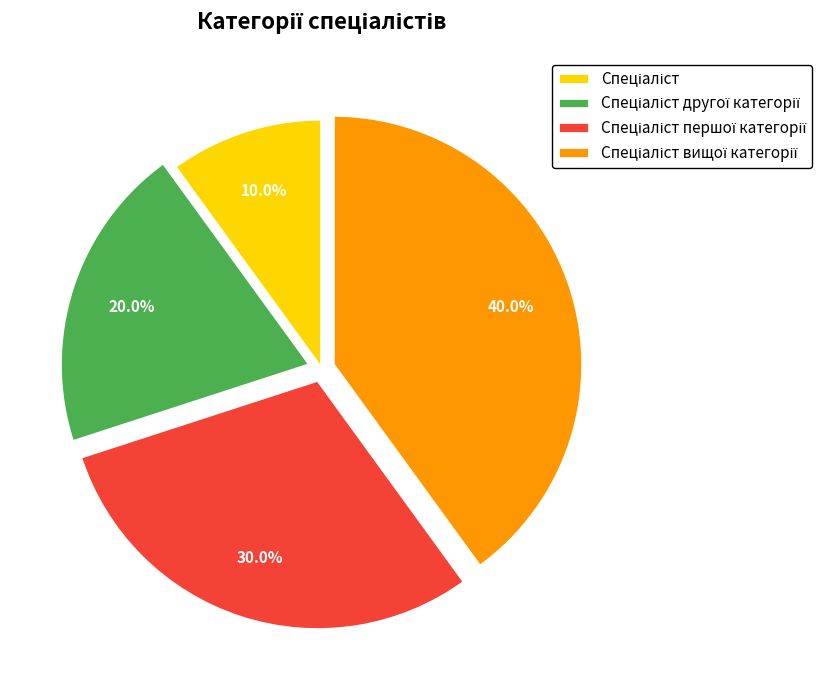

Is there any slice that represents more than half of the pie?

No